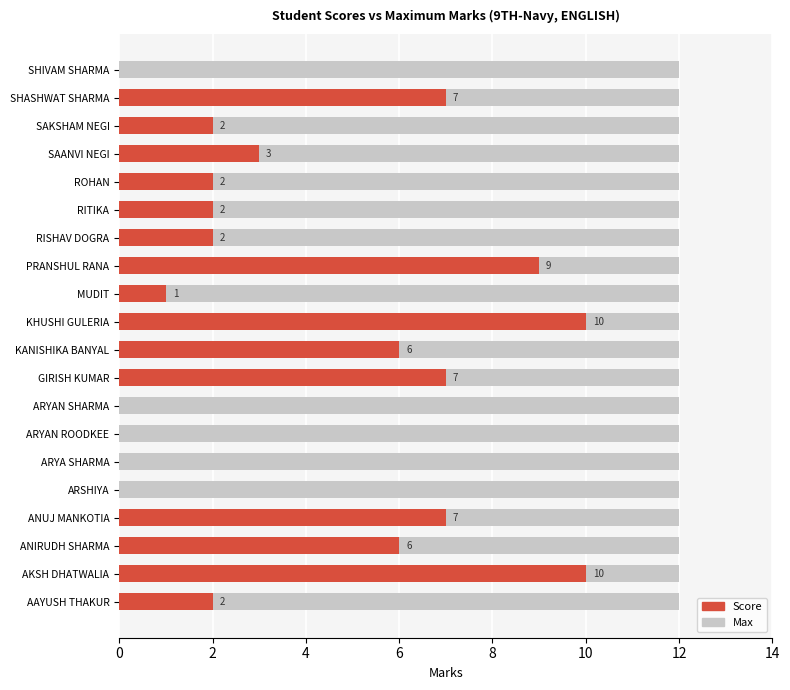

Which series has the widest spread of values?

Score